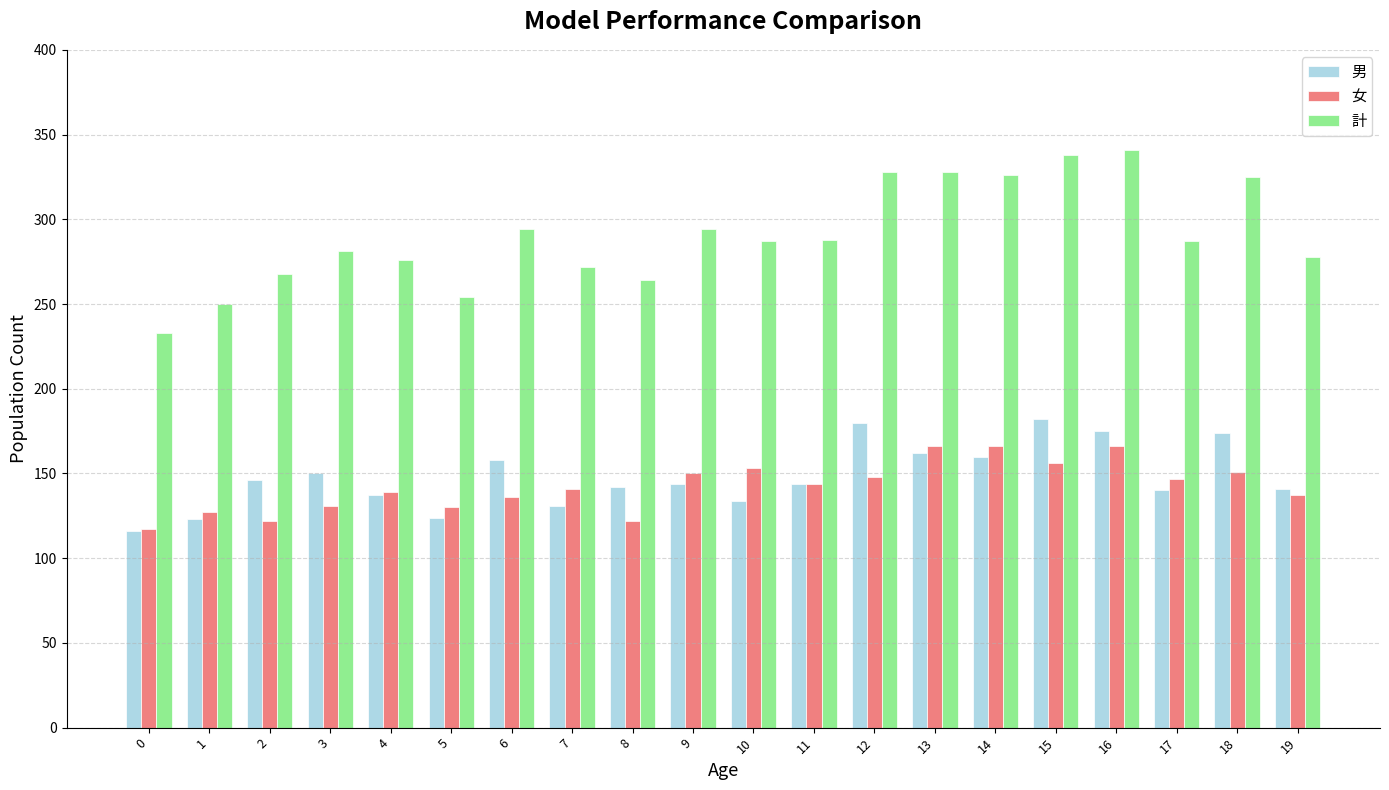

Rank the series by their maximum value, from highest to lowest.

計, 男, 女